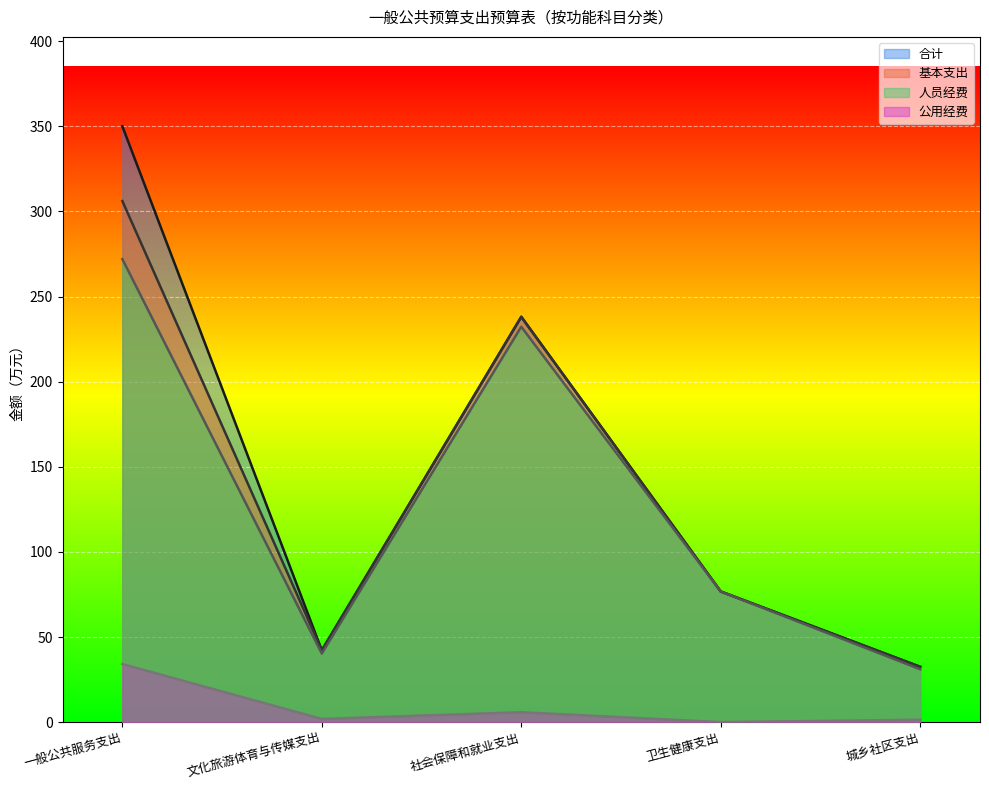

True or false: 基本支出 and 公用经费 cross at least once.

False